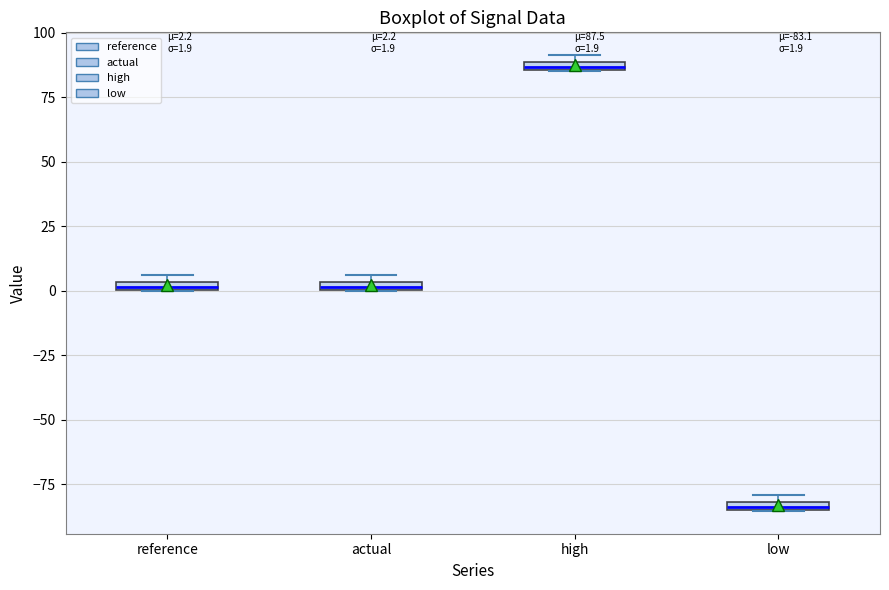

Which box's median line is the lowest?

low